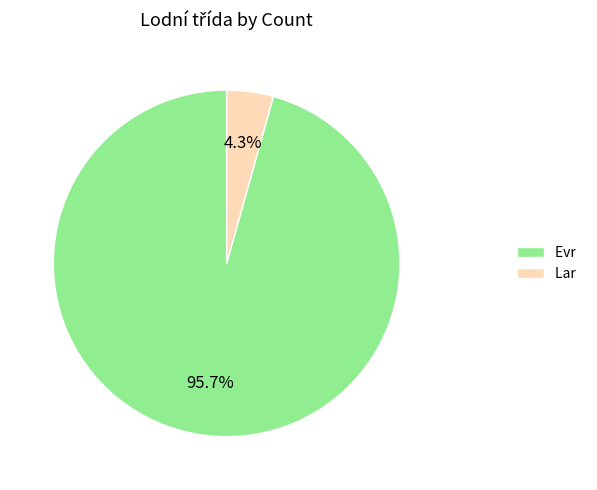

How many slices are in this pie chart?

2